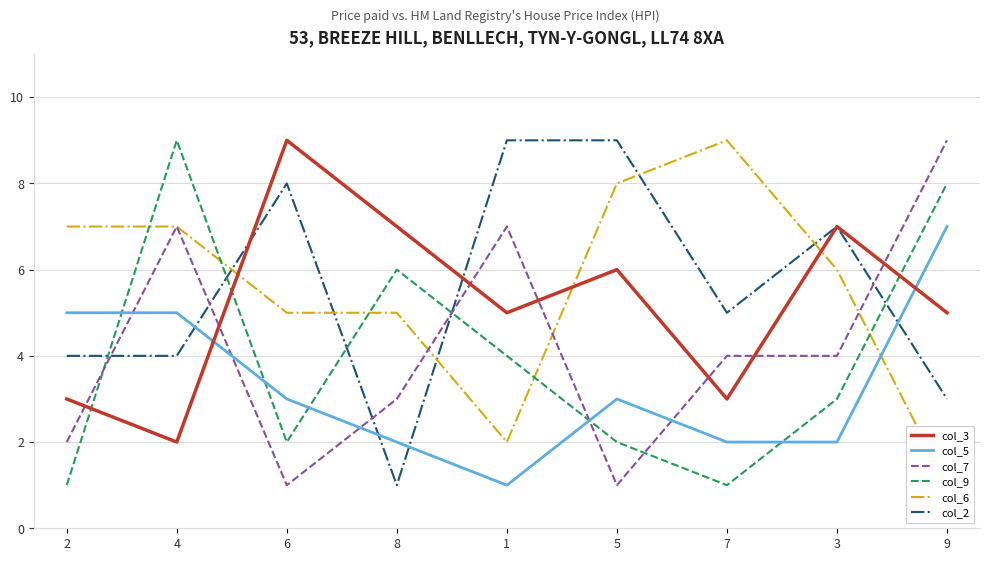

The value of col_2 at 3 is 5. True or false?

False